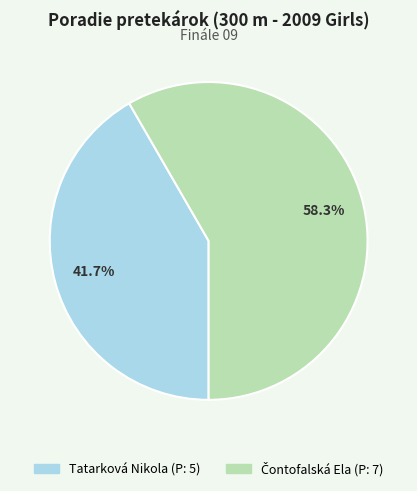

Which category has the smallest portion of the pie?

Tatarková Nikola